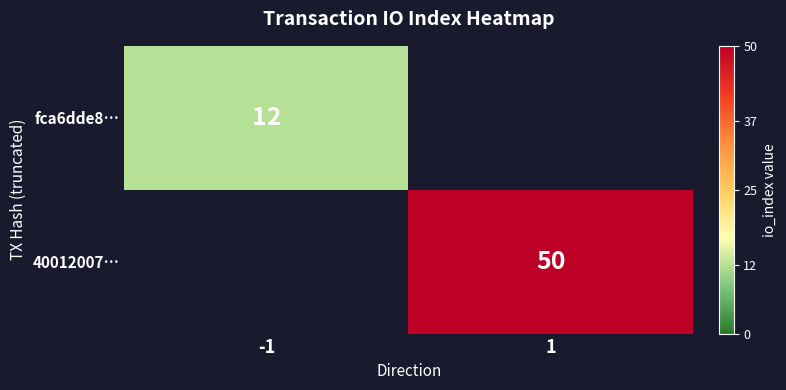

Is it true that 40012007… equals 84 at 1?

False